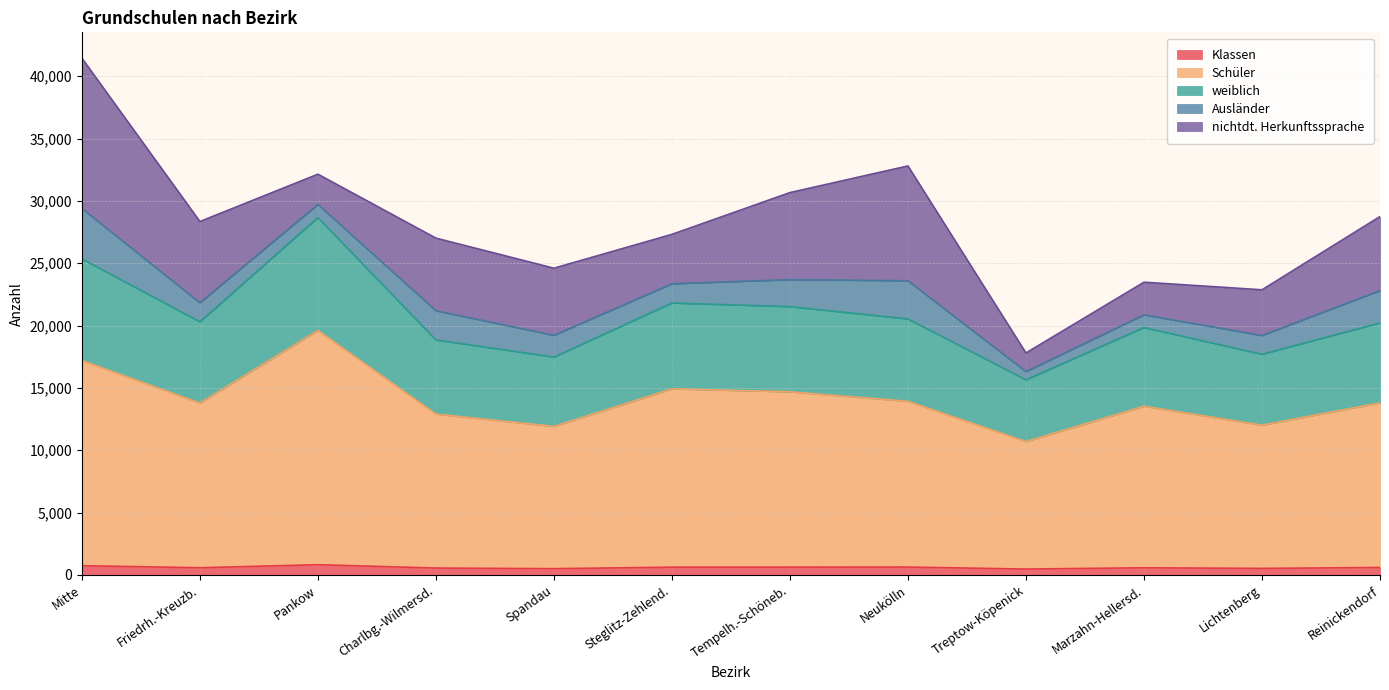

At which category is the sum across all series the highest?

Mitte